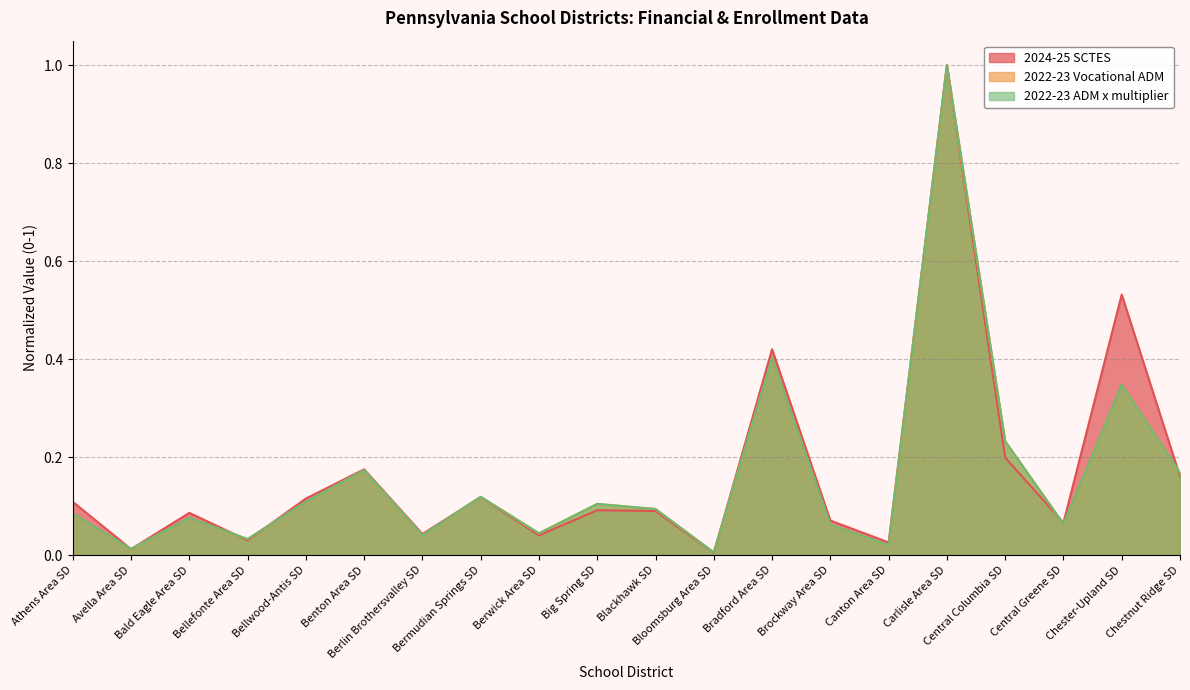

True or false: 2022-23 Vocational ADM and 2024-25 SCTES cross at least once.

True